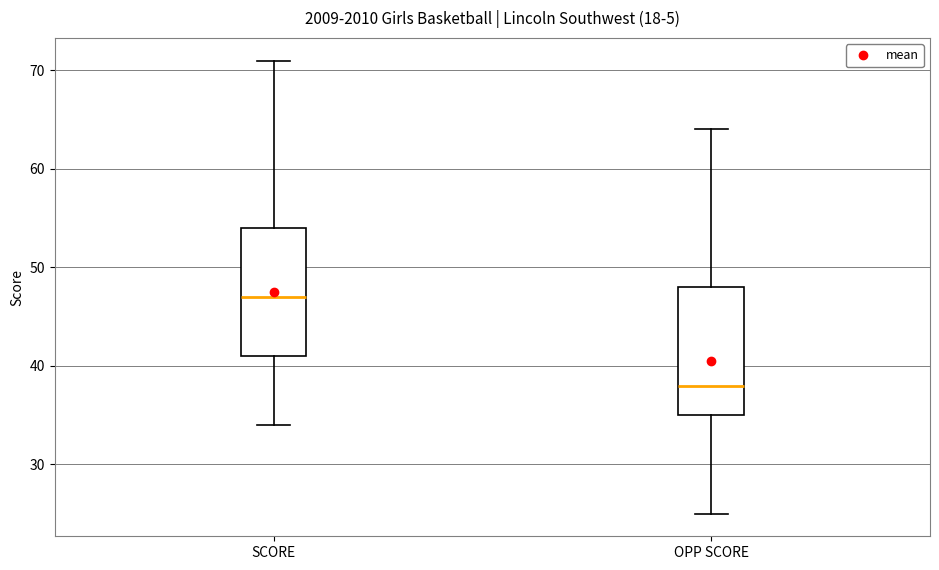

Reading left to right, read every box against the y-axis: the position of its median line, the range the box covers, and the ends of its whiskers. The values are not printed on the chart, so give them approximately, as read against the axis.

SCORE: median 47, box 41 to 54, whiskers 34 to 71
OPP SCORE: median 38, box 35 to 48, whiskers 25 to 64